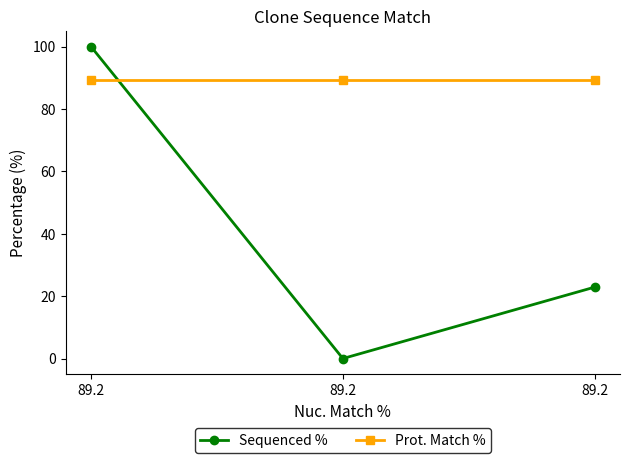

Rank the categories by Sequenced % value from highest to lowest.

89.2, 89.2, 89.2